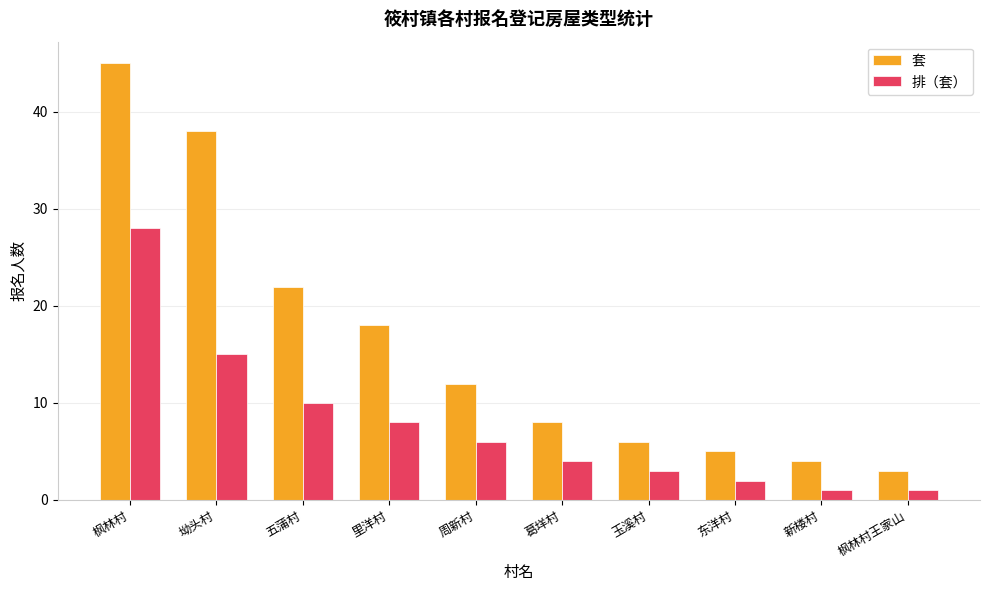

Which category has the lowest value in the 套 series?

枫林村王家山